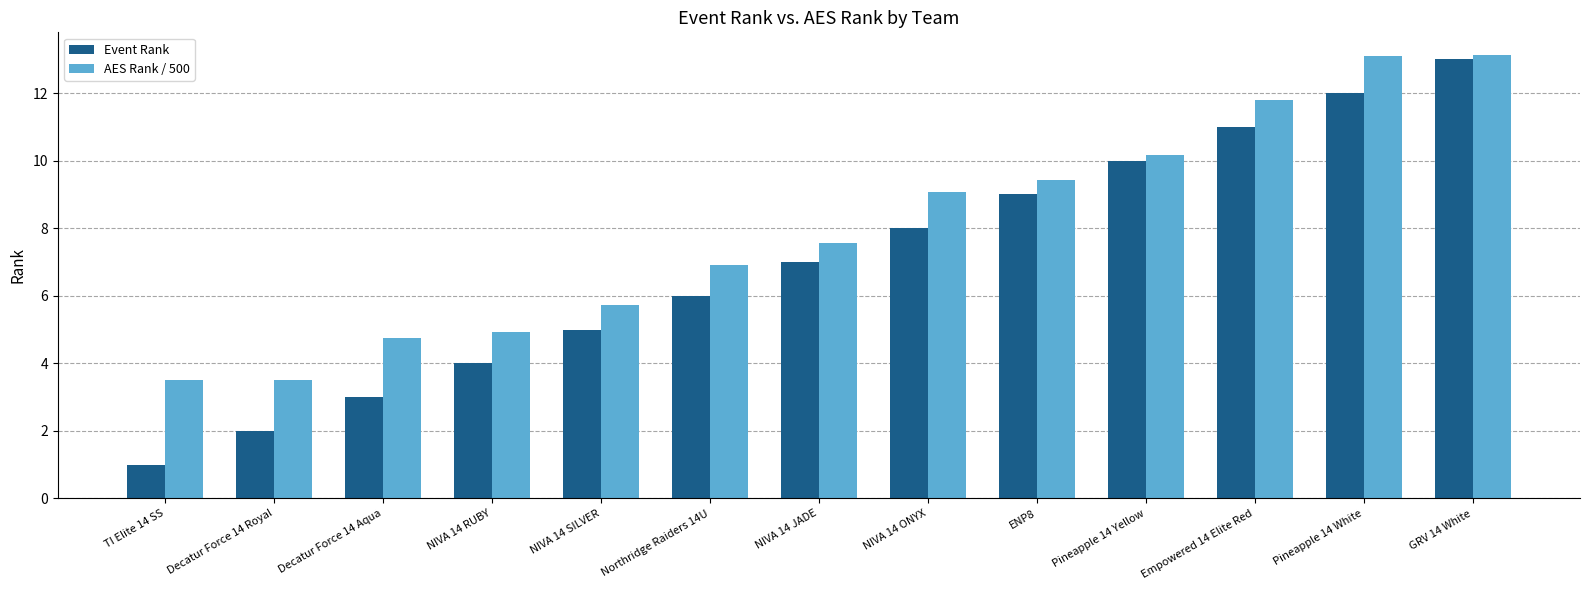

What is the difference between the Event Rank values at Empowered 14 Elite Red and NIVA 14 RUBY?

7.0